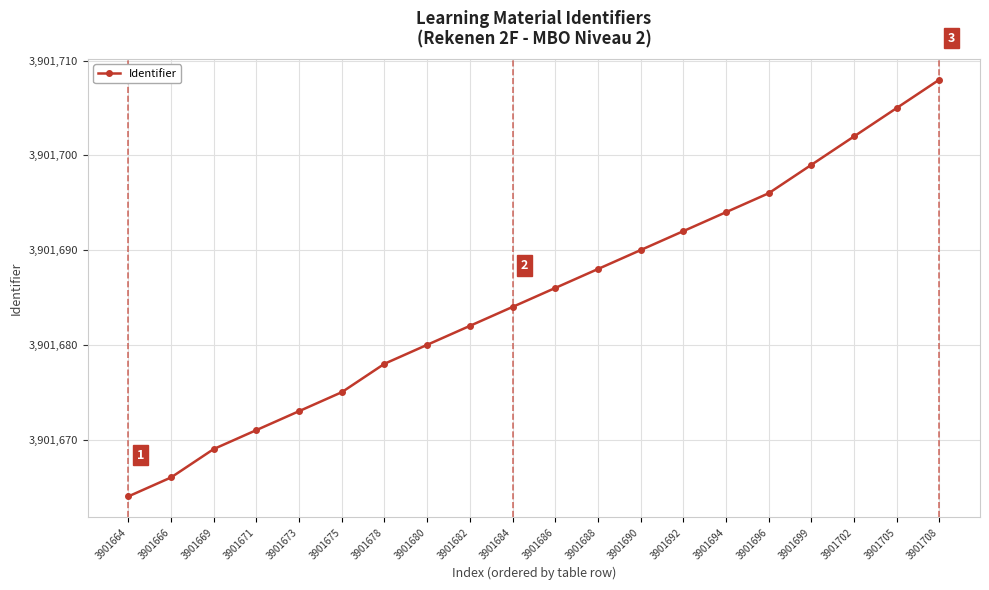

What is the greatest value displayed?

3901708